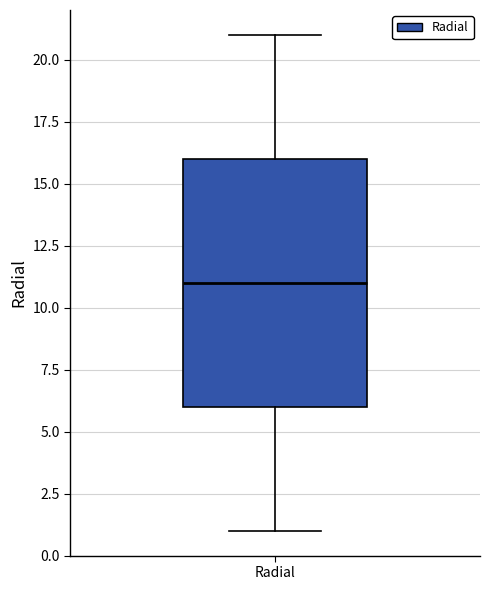

Read this box plot against the y-axis: the position of the median line, the range covered by the box, and the ends of both whiskers. The values are not printed on the chart, so give them approximately, as read against the axis.

median 11, box 6 to 16, whiskers 1 to 21